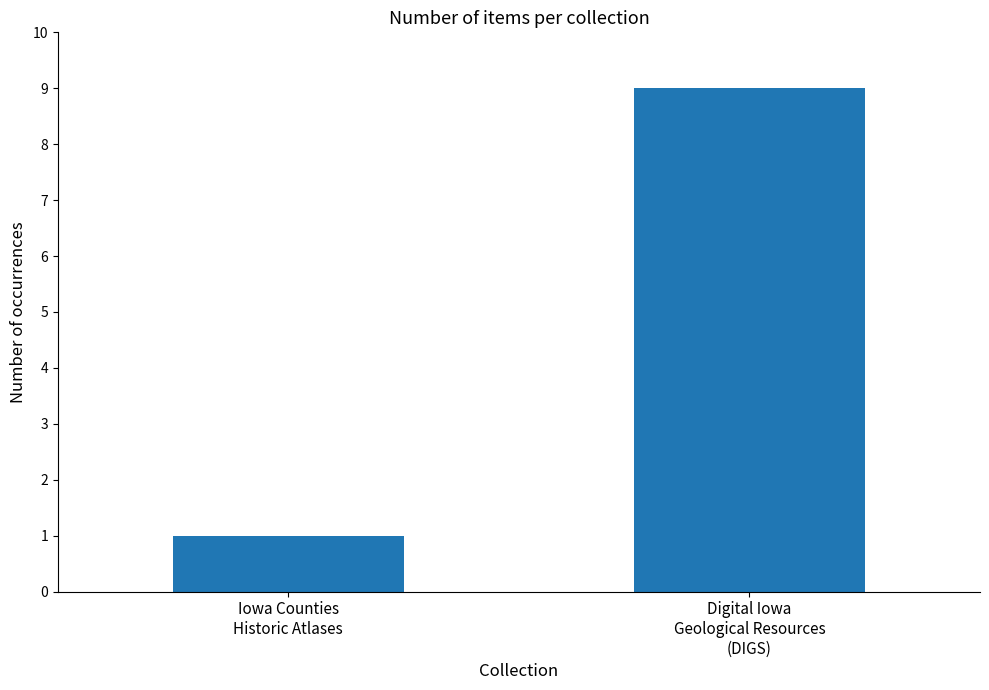

What is the maximum value shown in the chart?

9